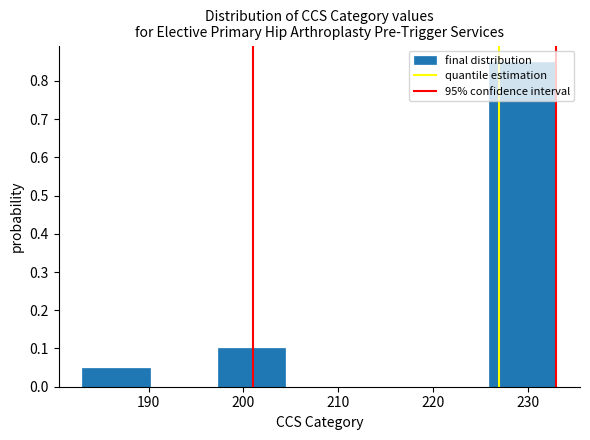

What is the height of the bar covering 226 to 233 on the x-axis? Neither the bar edges nor the heights are printed on the chart, so give them approximately, as read against the axes.

0.85